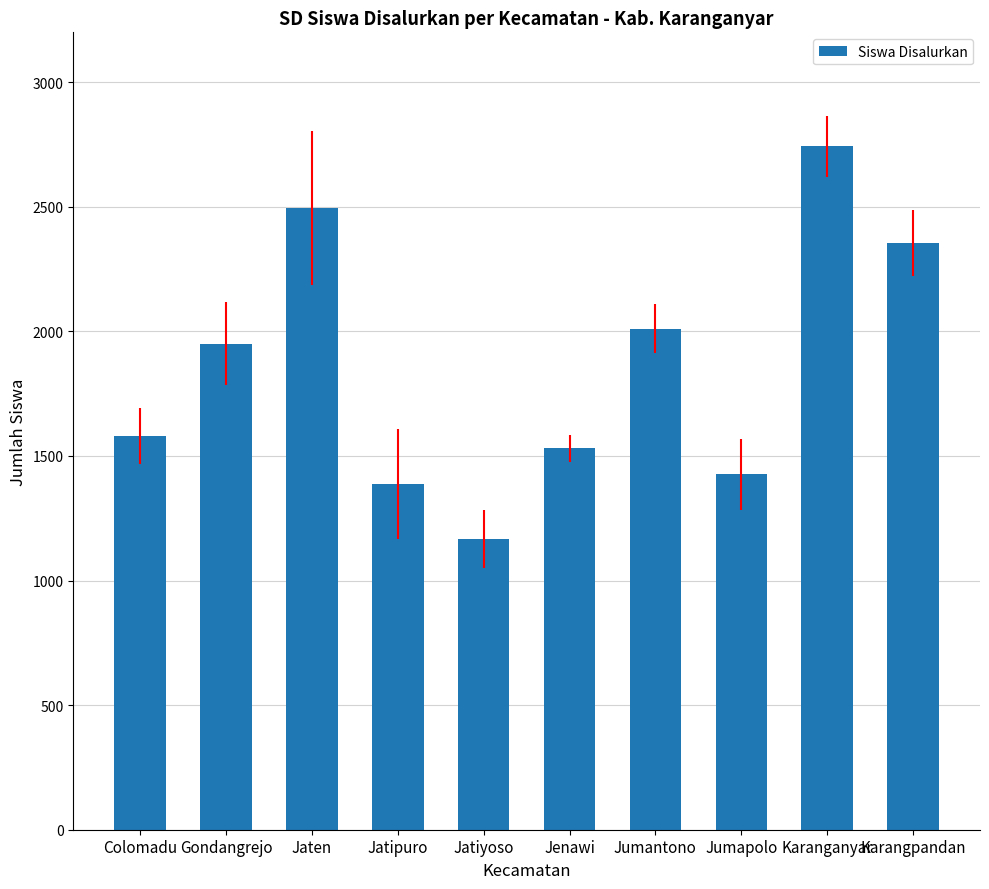

Rank the categories by value from highest to lowest.

Karanganyar, Jaten, Karangpandan, Jumantono, Gondangrejo, Colomadu, Jenawi, Jumapolo, Jatipuro, Jatiyoso